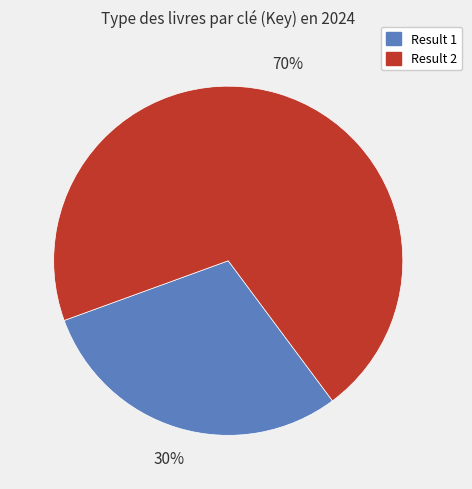

To the nearest percent, what percentage of the pie is Result 2?

70%